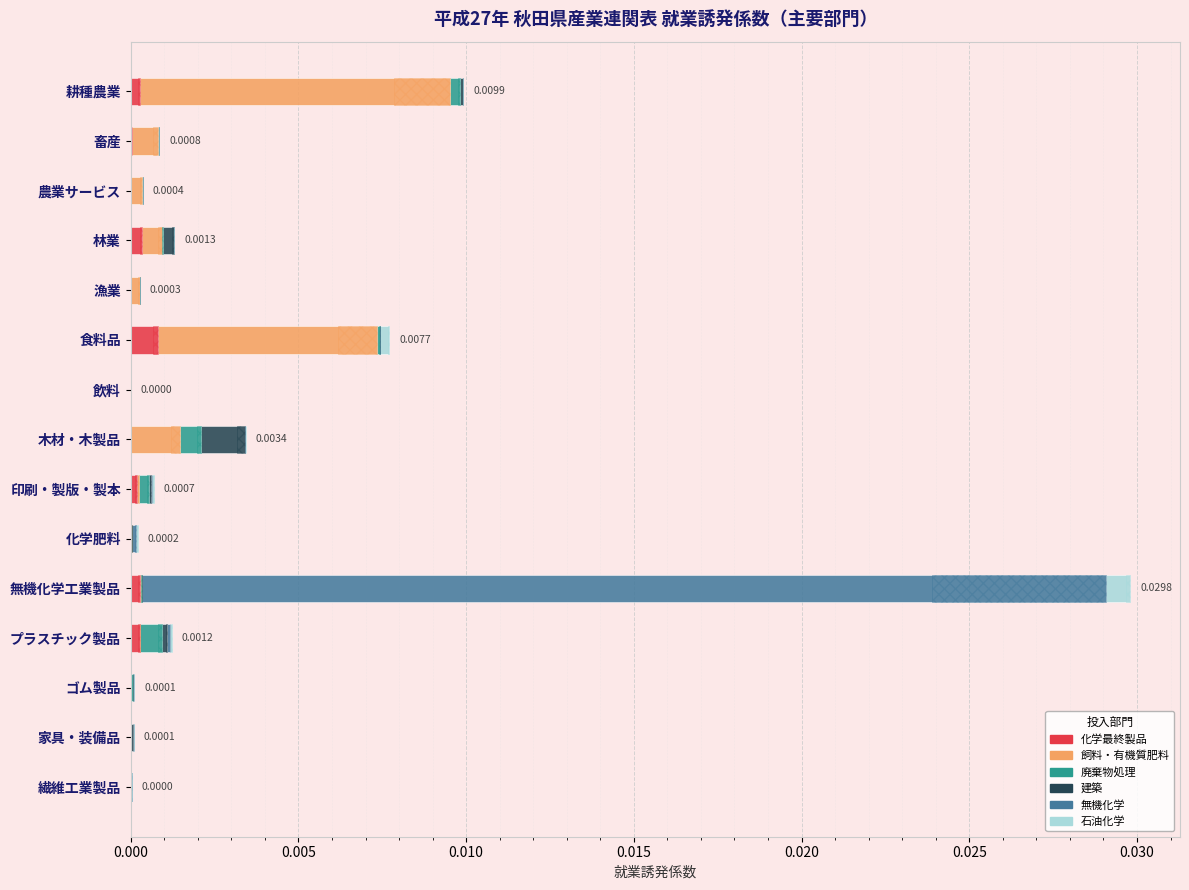

Rank the series by their maximum value, from highest to lowest.

無機化学, 飼料・有機質肥料, 建築, 化学最終製品, 石油化学, 廃棄物処理